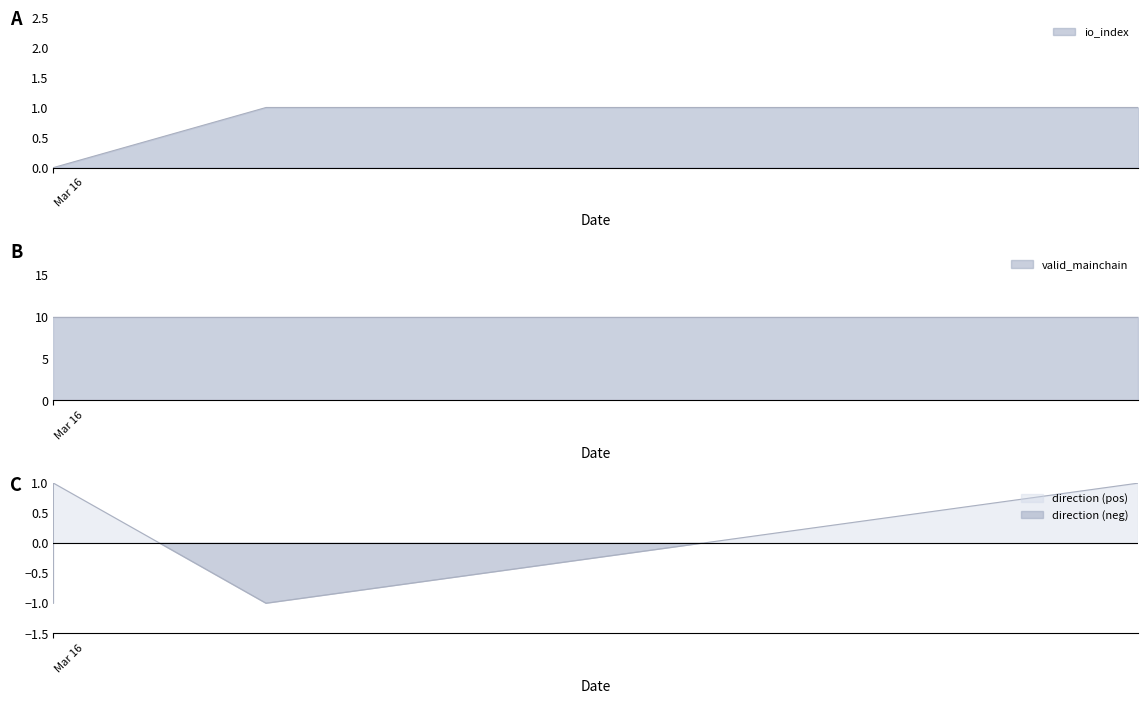

Which category has the lowest value across all series?

Mar 16